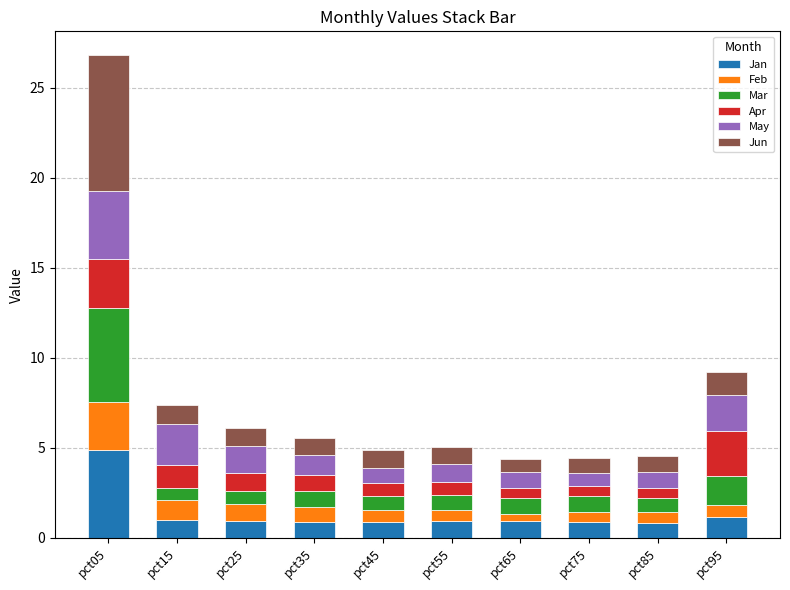

What is the sum of all Jan values?

13.2